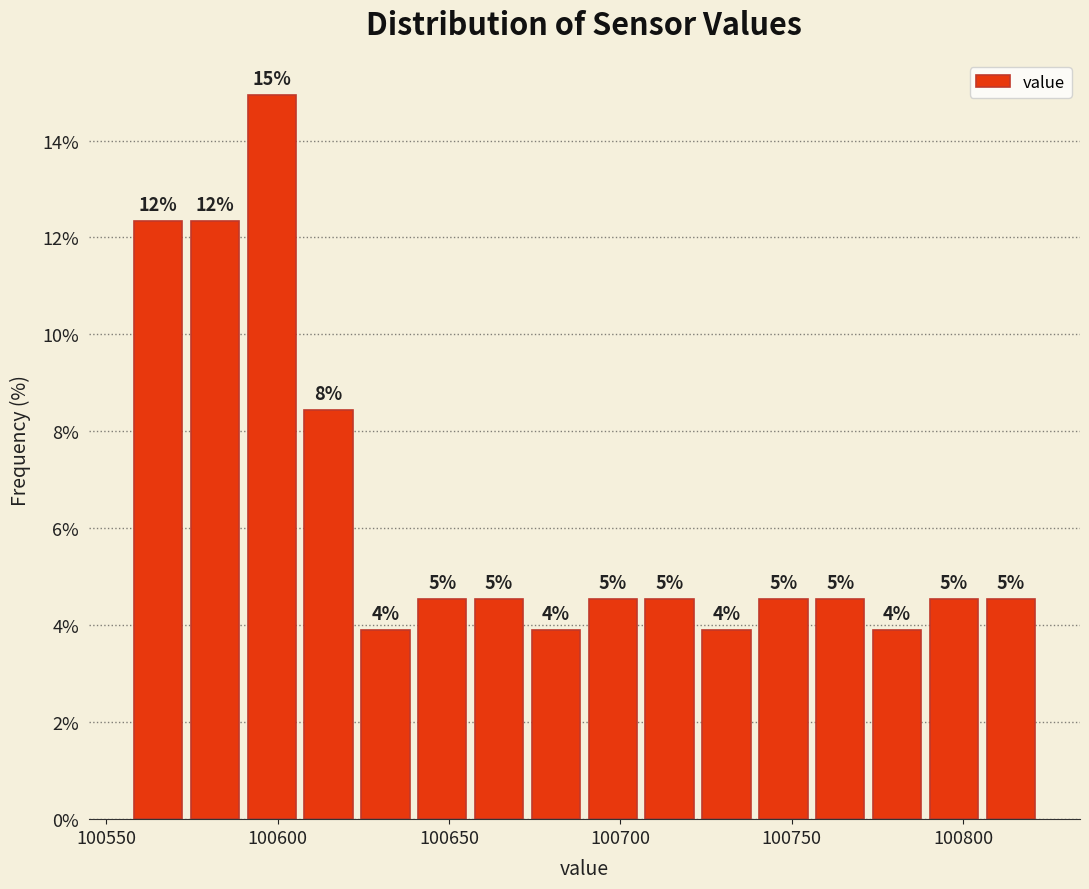

Around what value on the x-axis is the tallest bar? Give the approximate position of its centre, as read against the axis.

100600